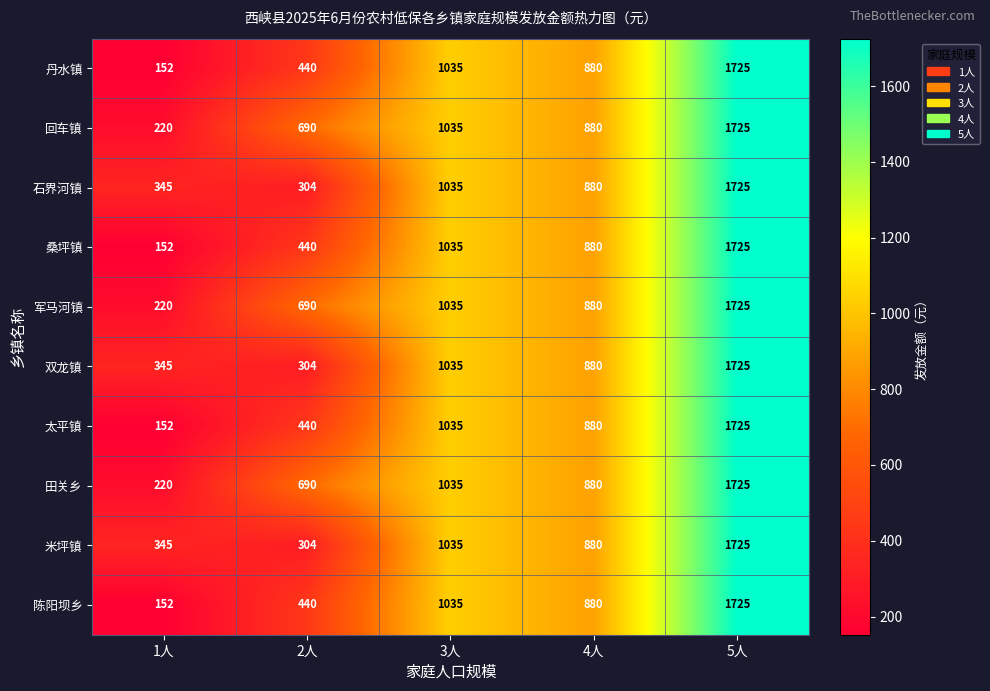

True or false: 丹水镇 has a value of 2529 at 5人.

False